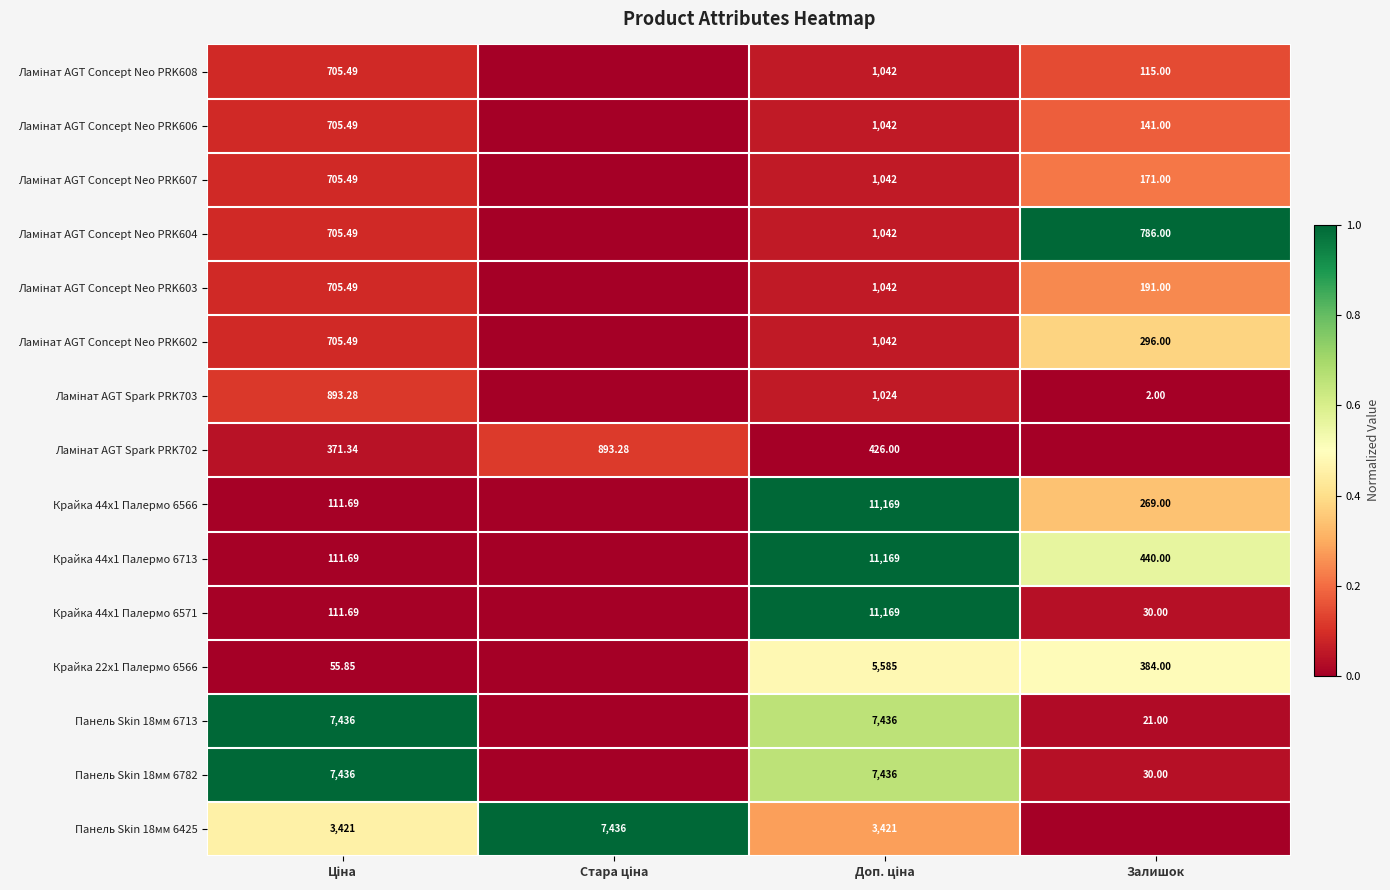

At which label does Крайка 44x1 Палермо 6713 reach its peak?

Доп. ціна